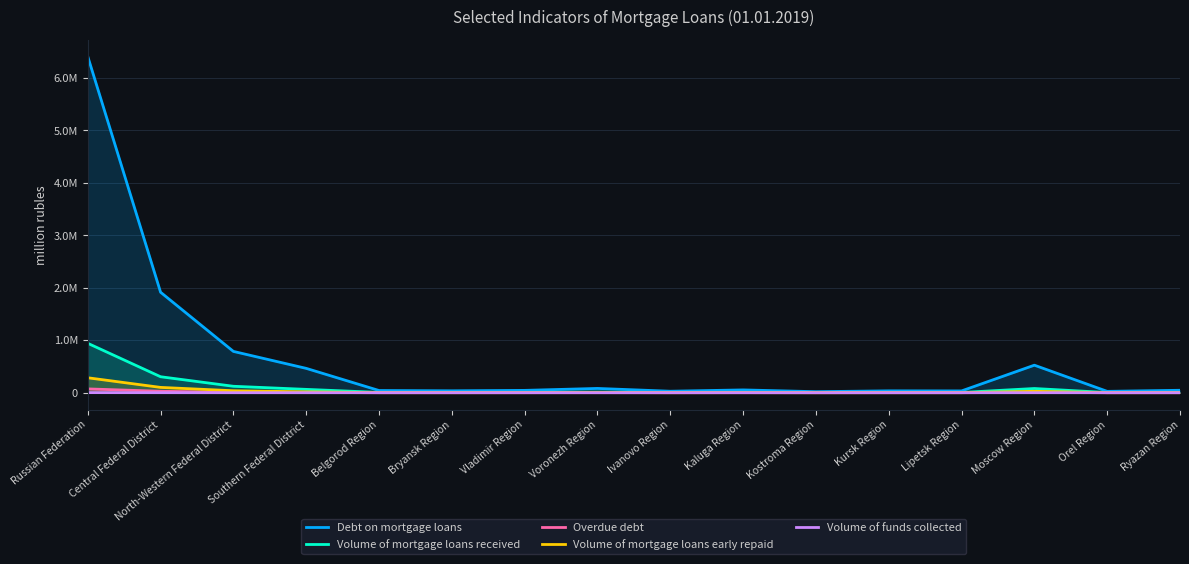

Reading left to right, what are all the values shown in this chart?

Debt on mortgage loans: Russian Federation=6410409	Central Federal District=1915758	North-Western Federal District=787626	Southern Federal District=464258	Belgorod Region=42155	Bryansk Region=36580	Vladimir Region=44873	Voronezh Region=81942	Ivanovo Region=28518	Kaluga Region=53595	Kostroma Region=19933	Kursk Region=35713	Lipetsk Region=34431	Moscow Region=525036	Orel Region=26172	Ryazan Region=46753
Volume of mortgage loans received: Russian Federation=942242	Central Federal District=304733	North-Western Federal District=122972	Southern Federal District=63915	Belgorod Region=6353	Bryansk Region=5516	Vladimir Region=7234	Voronezh Region=12215	Ivanovo Region=4342	Kaluga Region=7561	Kostroma Region=2914	Kursk Region=5121	Lipetsk Region=4964	Moscow Region=80510	Orel Region=4034	Ryazan Region=6838
Overdue debt: Russian Federation=72865	Central Federal District=28082	North-Western Federal District=6588	Southern Federal District=5267	Belgorod Region=347	Bryansk Region=196	Vladimir Region=389	Voronezh Region=947	Ivanovo Region=232	Kaluga Region=614	Kostroma Region=96	Kursk Region=312	Lipetsk Region=238	Moscow Region=7695	Orel Region=116	Ryazan Region=260
Volume of mortgage loans early repaid: Russian Federation=285108	Central Federal District=101512	North-Western Federal District=37605	Southern Federal District=17030	Belgorod Region=1704	Bryansk Region=1469	Vladimir Region=1826	Voronezh Region=3313	Ivanovo Region=1088	Kaluga Region=2150	Kostroma Region=801	Kursk Region=1373	Lipetsk Region=1452	Moscow Region=27190	Orel Region=1209	Ryazan Region=1852
Volume of funds collected: Russian Federation=1653	Central Federal District=866	North-Western Federal District=252	Southern Federal District=33	Belgorod Region=0	Bryansk Region=0	Vladimir Region=14	Voronezh Region=9	Ivanovo Region=4	Kaluga Region=5	Kostroma Region=0	Kursk Region=1	Lipetsk Region=12	Moscow Region=242	Orel Region=5	Ryazan Region=0